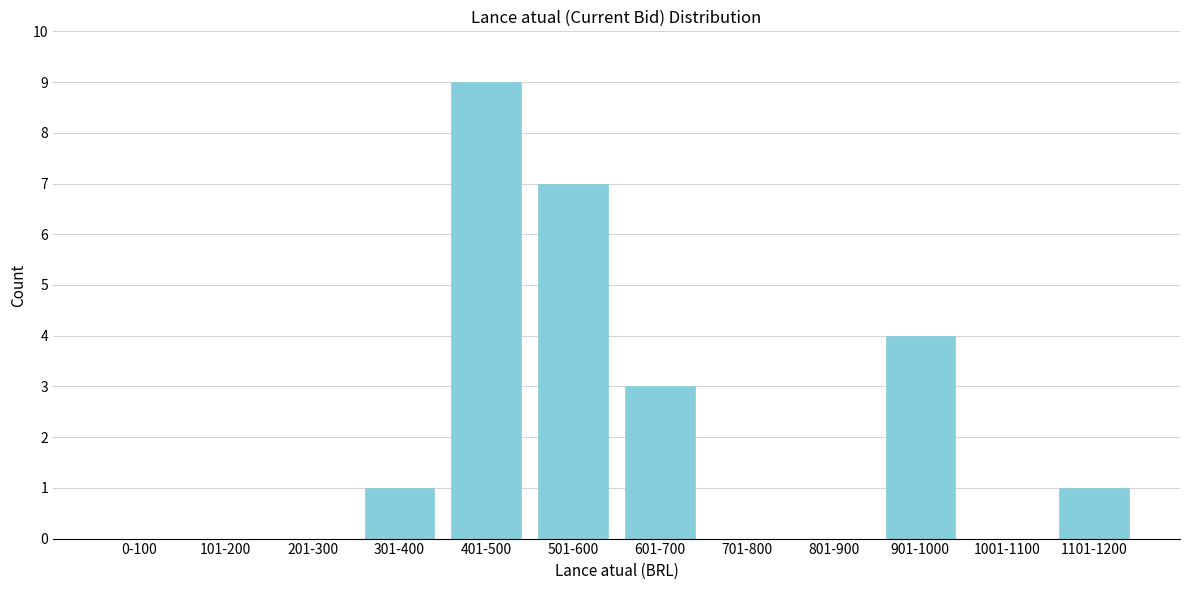

Reading left to right, transcribe all the data shown in this chart.

0-100=0	101-200=0	201-300=0	301-400=1	401-500=9	501-600=7	601-700=3	701-800=0	801-900=0	901-1000=4	1001-1100=0	1101-1200=1